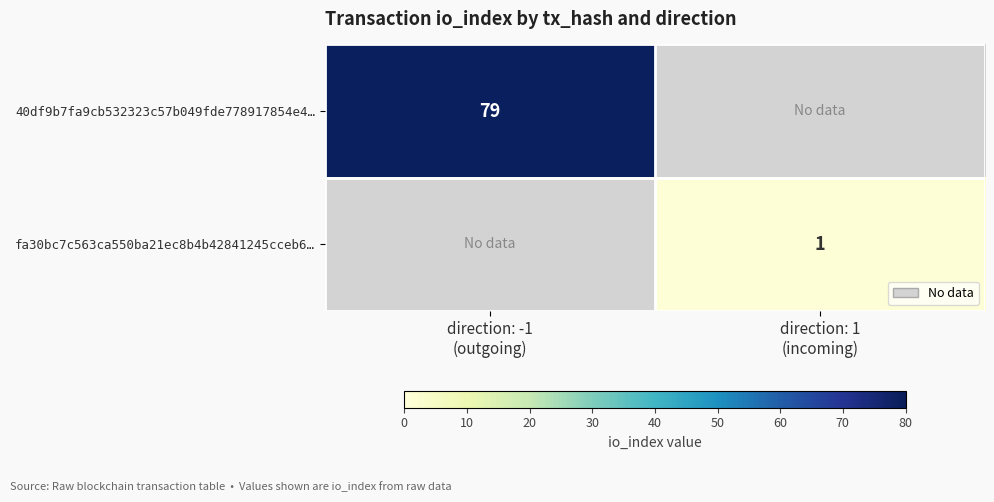

The value of fa30bc7c563ca550ba21ec8b4b42841245cceb6… at direction: 1 (incoming) is 0.2. True or false?

False